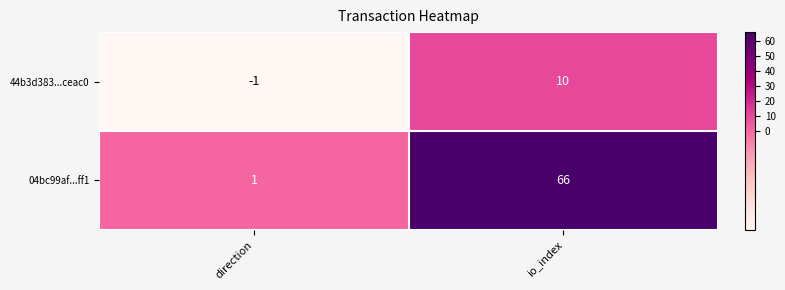

Between direction and io_index, which series saw the biggest shift?

04bc99af...ff1